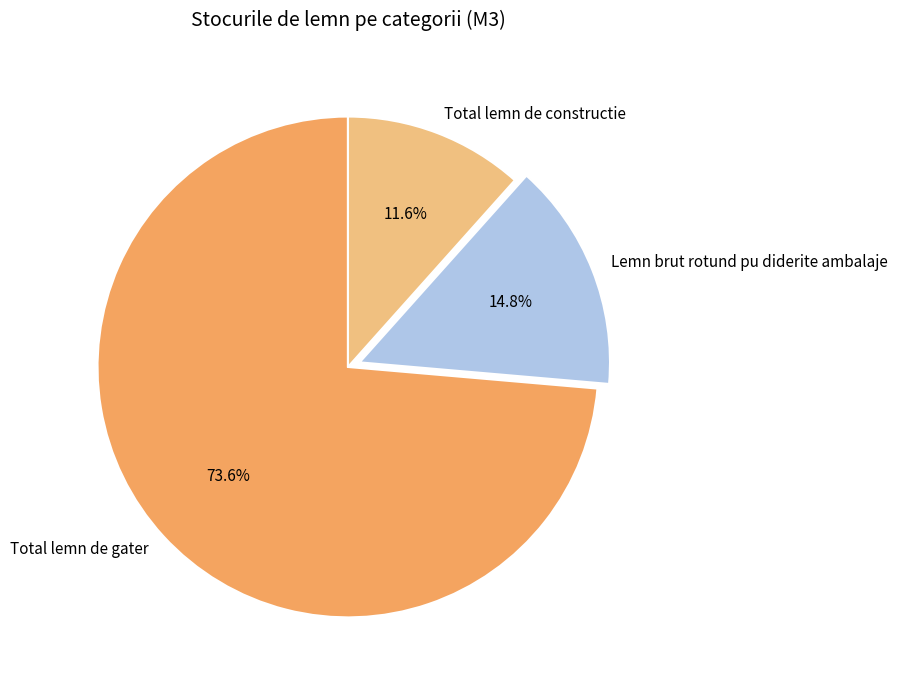

How many slices are in this pie chart?

3